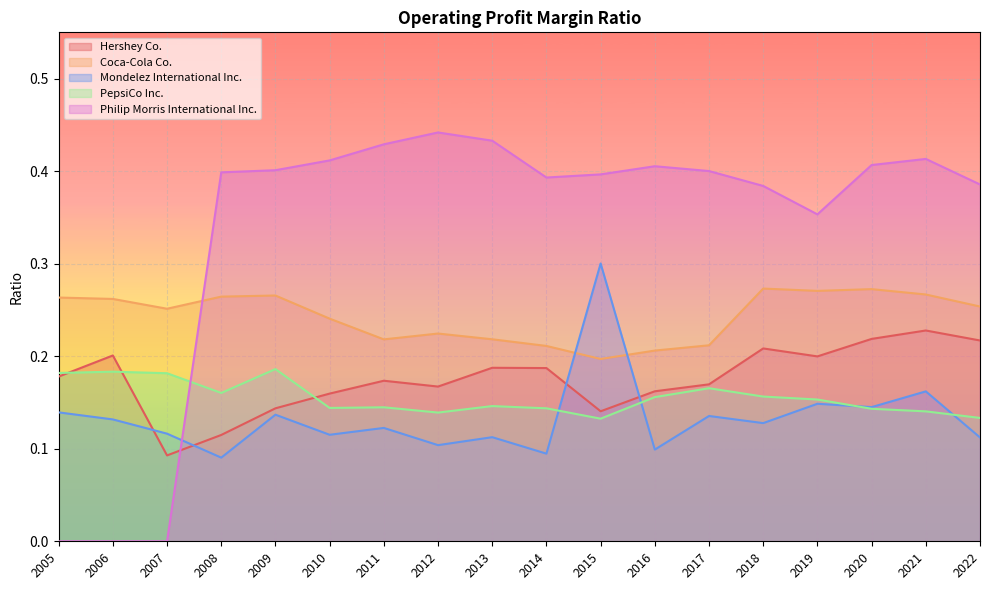

Rank the categories by PepsiCo Inc. value from lowest to highest.

2015, 2022, 2012, 2021, 2020, 2014, 2010, 2011, 2013, 2019, 2016, 2018, 2008, 2017, 2007, 2005, 2006, 2009